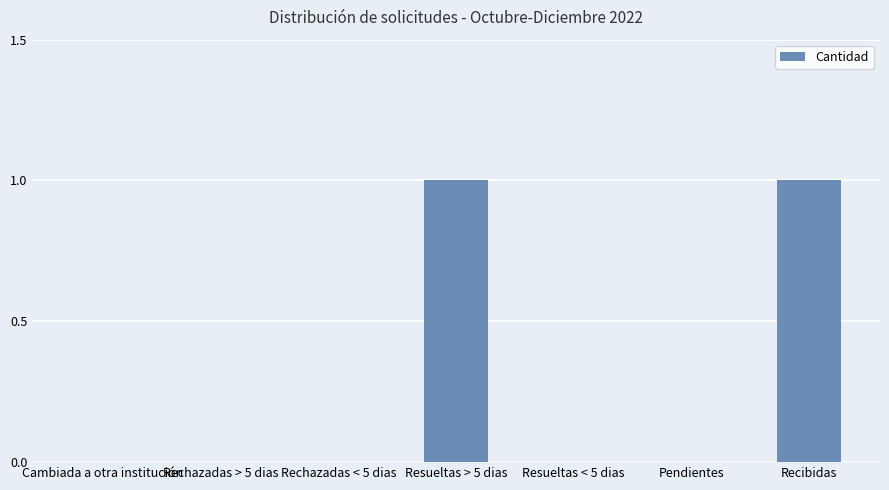

The value at Pendientes is -1. True or false?

False